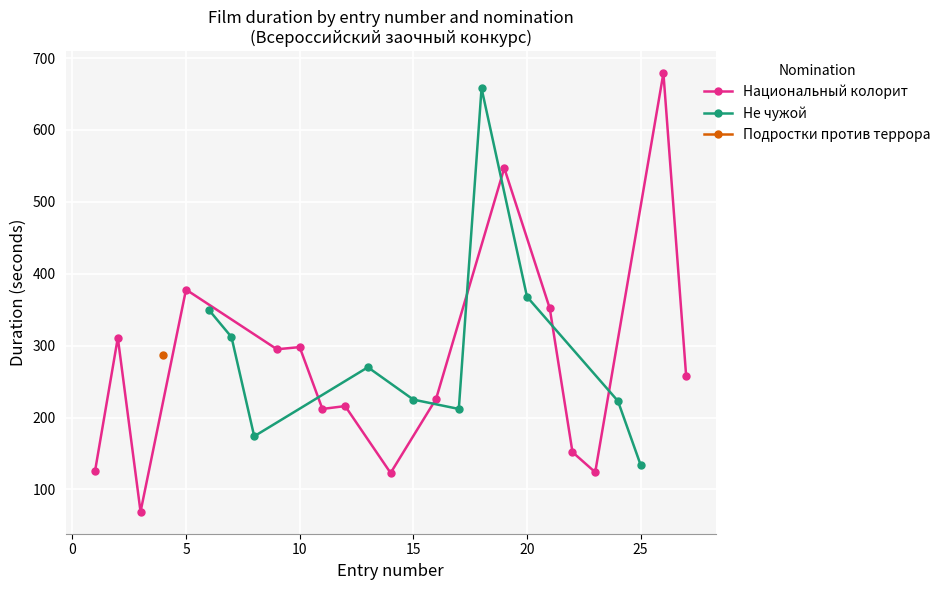

What is the minimum value for Национальный колорит?

69